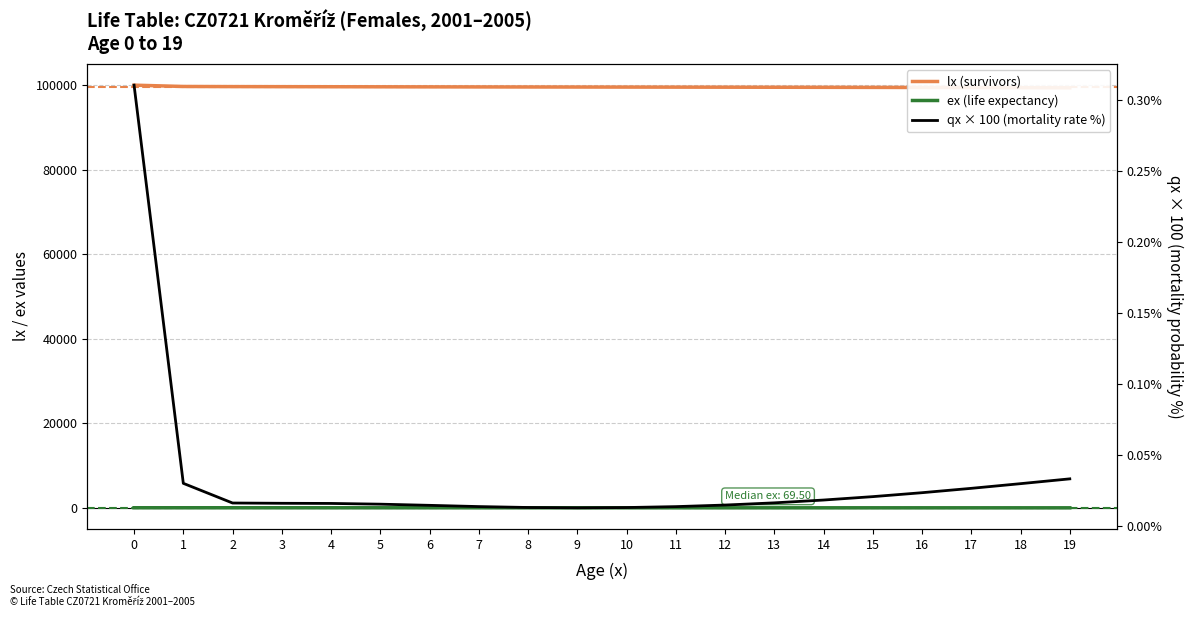

Which series has the largest total across all categories?

lx (survivors)